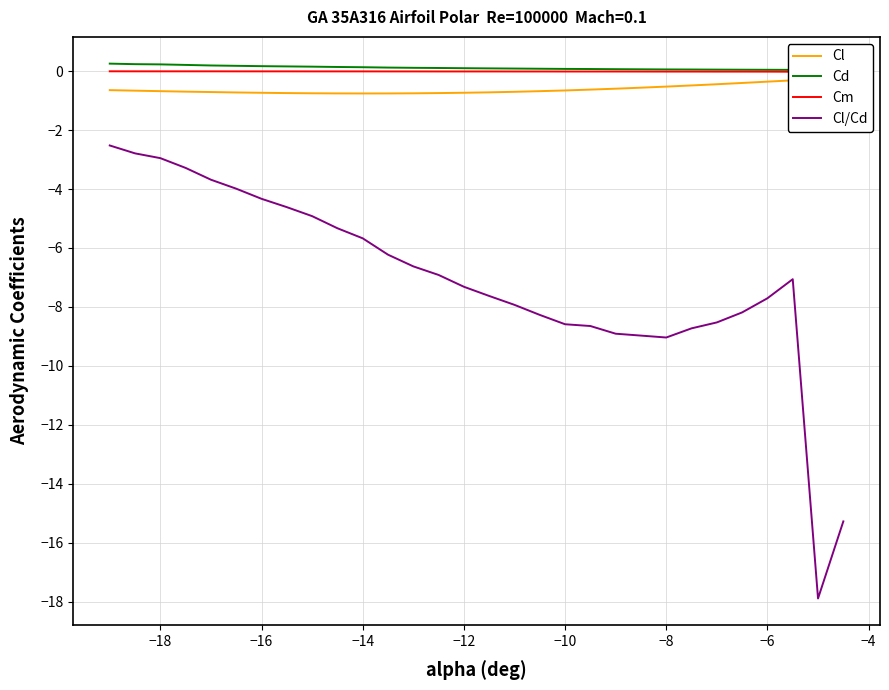

Is it true that Cl/Cd equals -0.7 at −18?

False